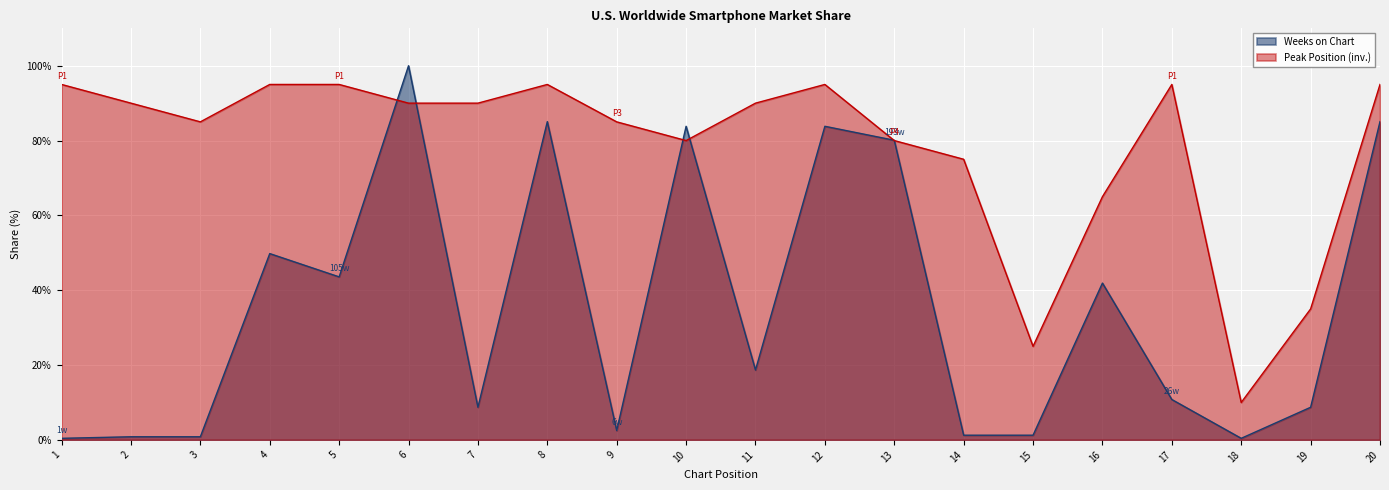

True or false: Peak Position and Weeks on Chart cross at least once.

True